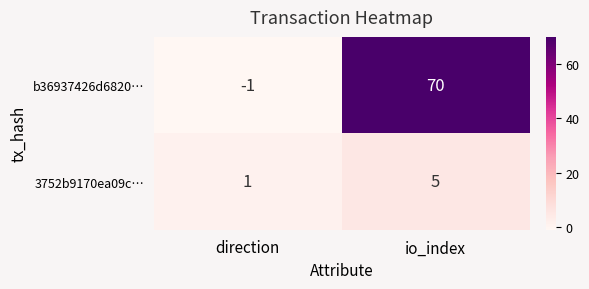

Which label corresponds to the smallest value in the chart?

direction